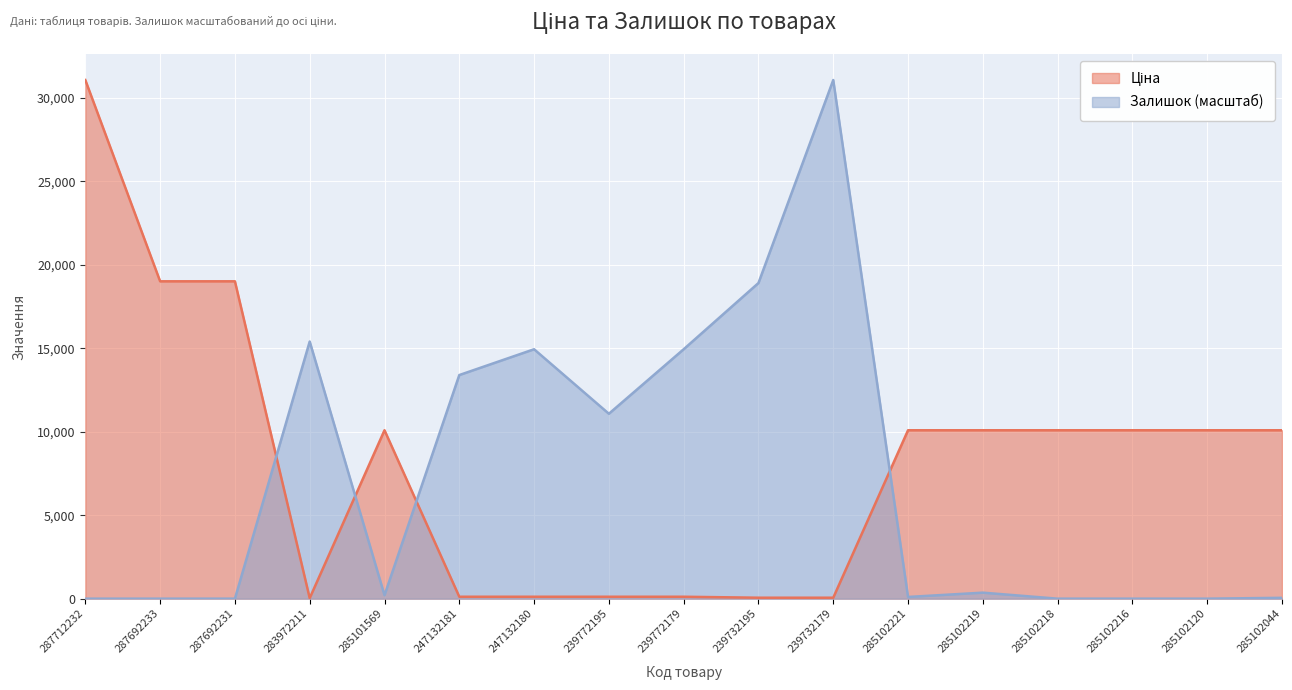

The Залишок series shows 0.0 at 285102216. True or false?

True